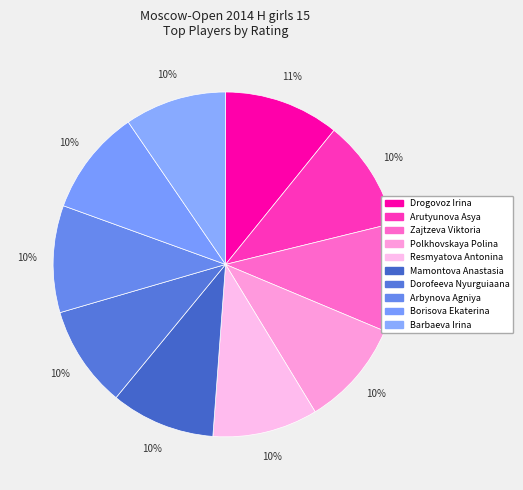

Which slice is the largest?

Drogovoz Irina